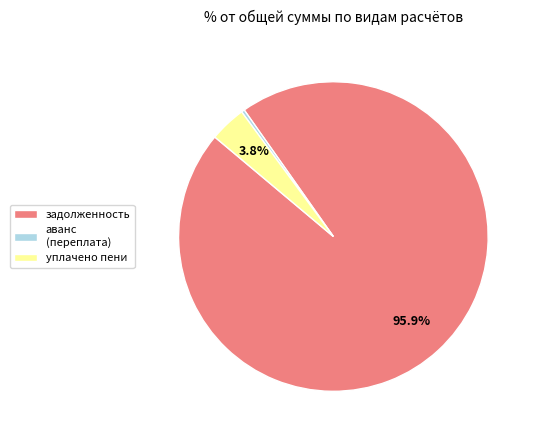

Is the sum of задолженность and уплачено пени greater than half?

Yes